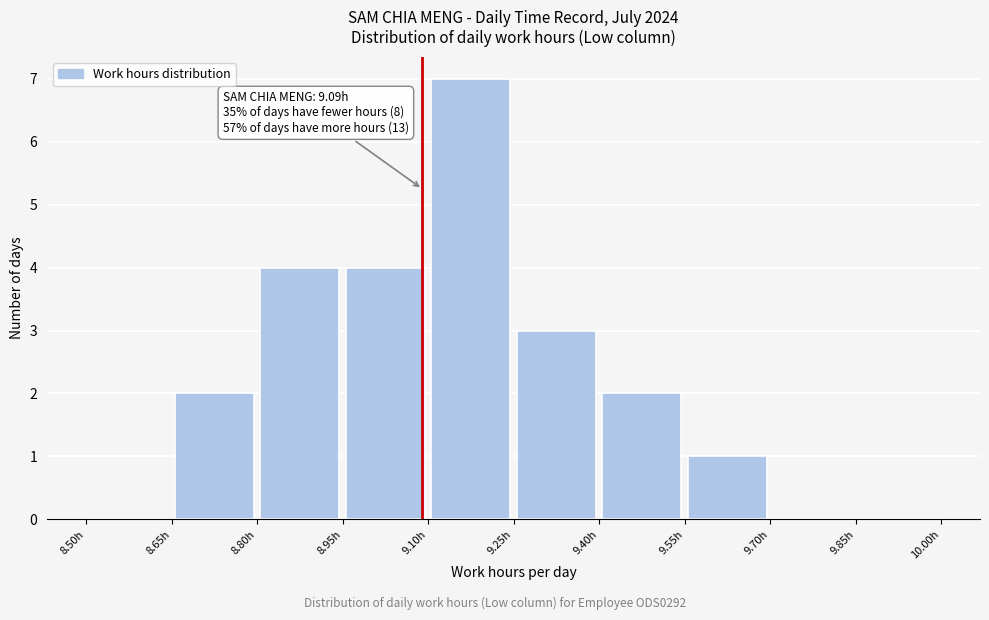

Which range on the x-axis has the tallest bar?

9.10 to 9.25